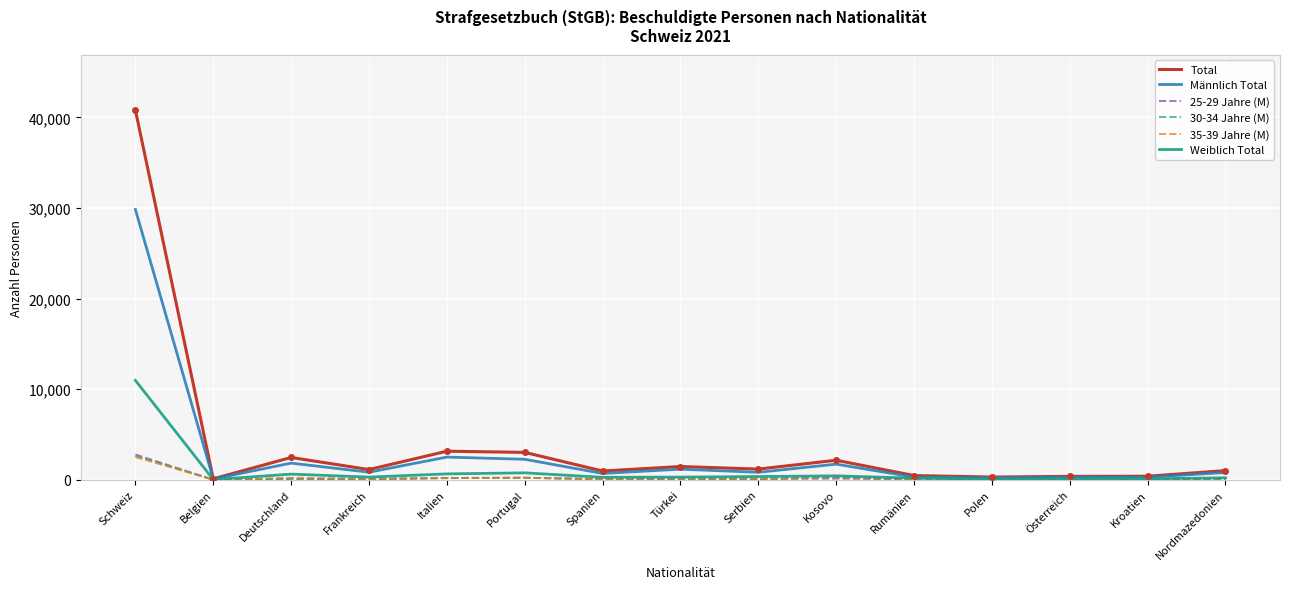

Which series has the largest range (max minus min)?

Total